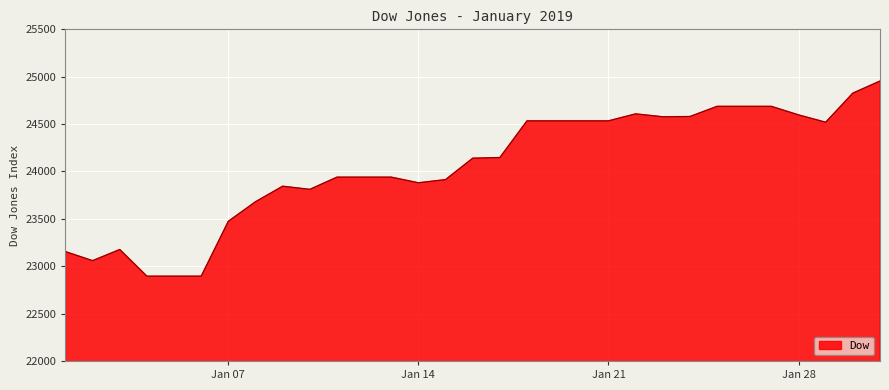

What is the maximum value shown in the chart?

24954.5